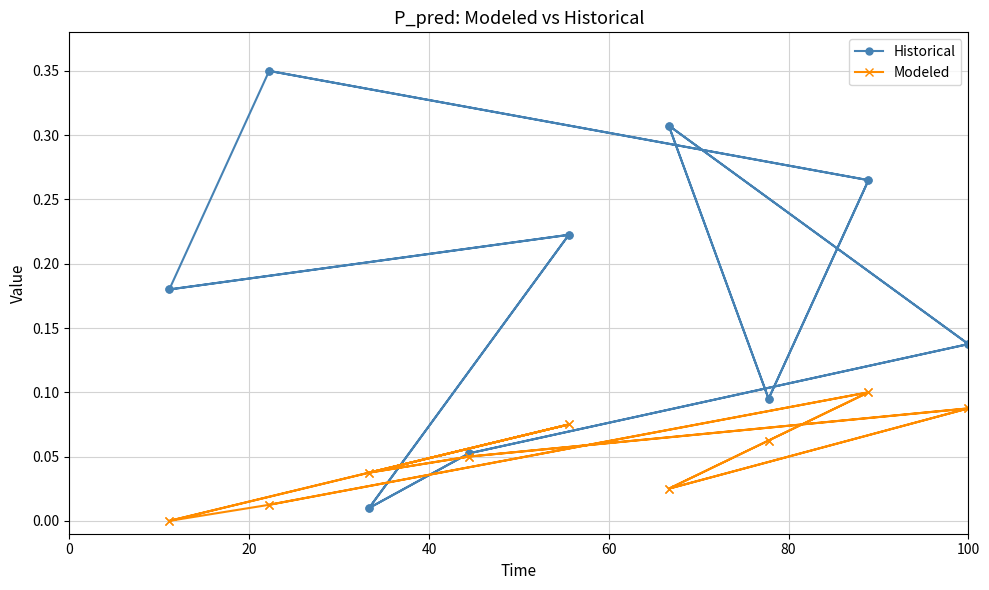

After their last crossing, which series has the higher values: Modeled or Historical?

Historical